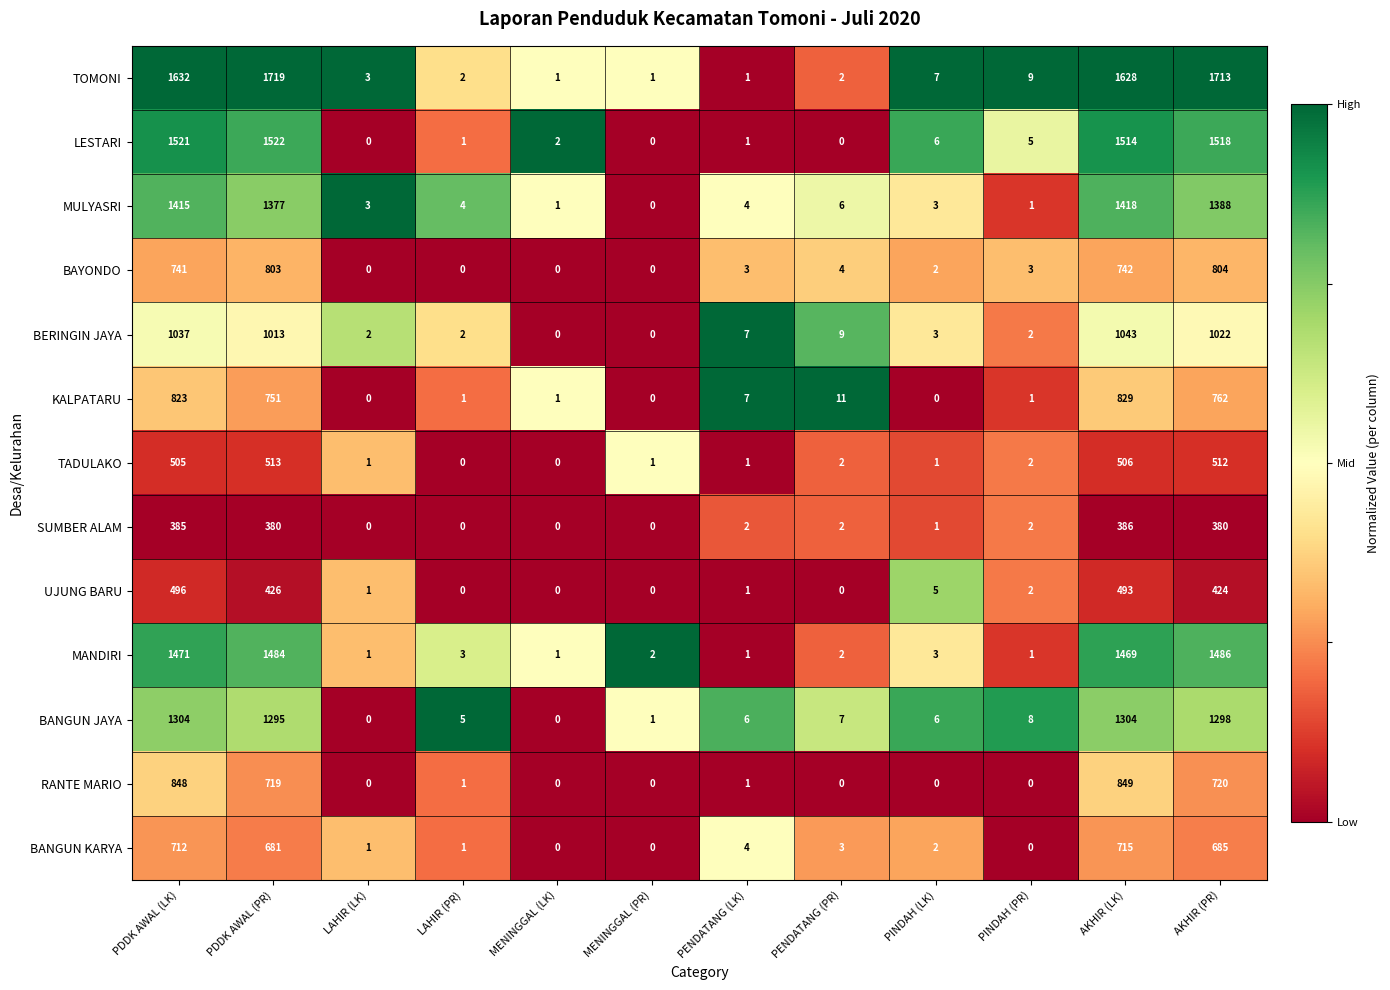

Rank the series by their maximum value, from highest to lowest.

TOMONI, LESTARI, MANDIRI, MULYASRI, BANGUN JAYA, BERINGIN JAYA, RANTE MARIO, KALPATARU, BAYONDO, BANGUN KARYA, TADULAKO, UJUNG BARU, SUMBER ALAM